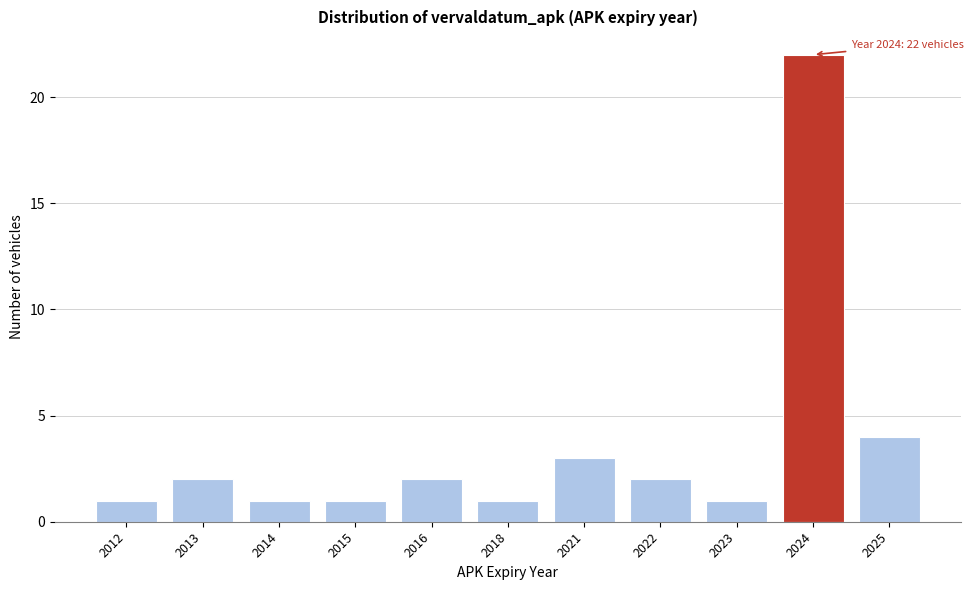

Reading left to right, transcribe all the data shown in this chart.

2012=1	2013=2	2014=1	2015=1	2016=2	2018=1	2021=3	2022=2	2023=1	2024=22	2025=4